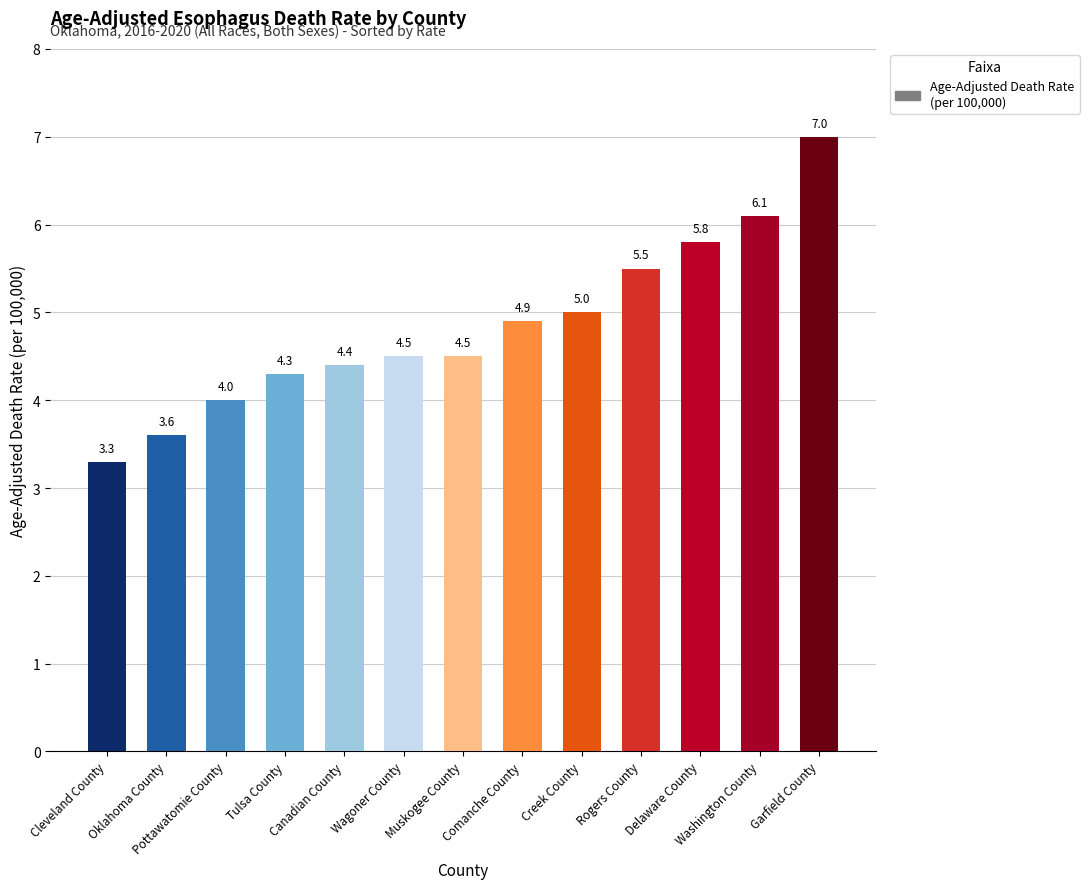

What is the sum of all values?

62.9